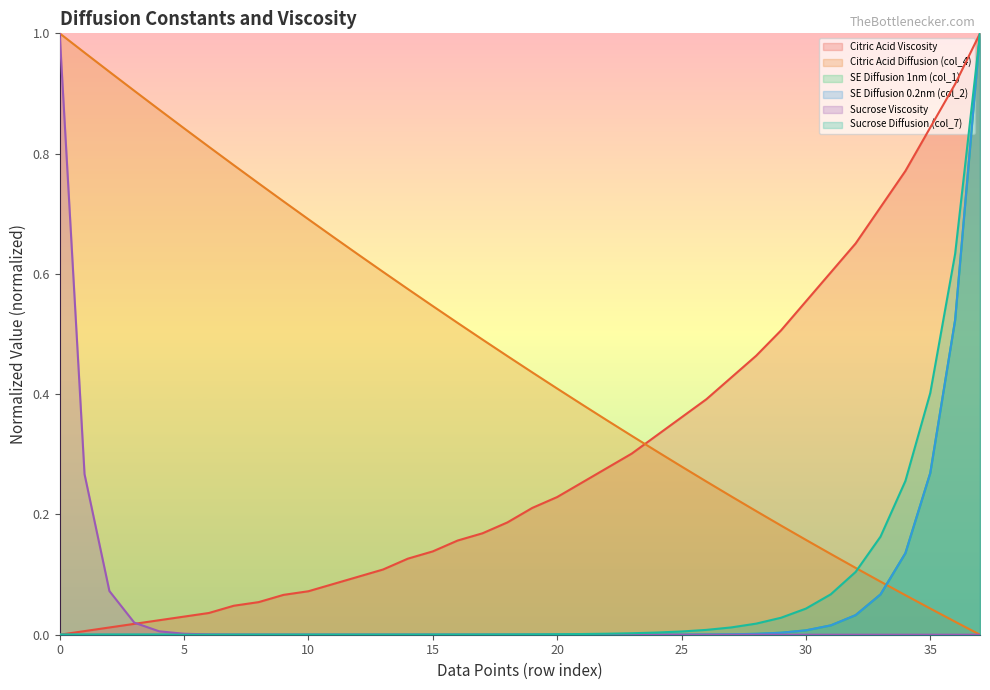

True or false: Sucrose Viscosity has more than 2 interior local peaks.

False